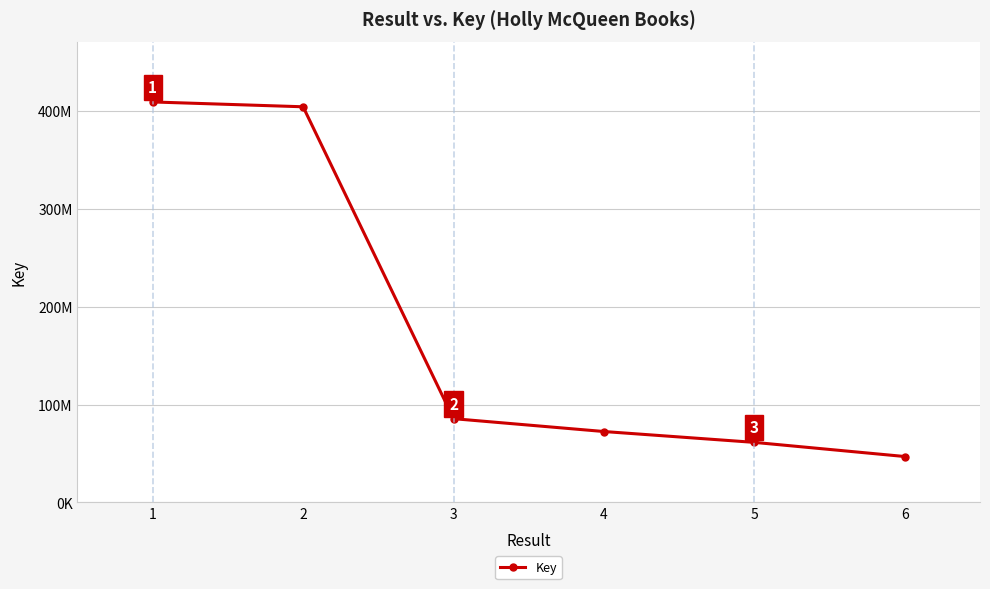

What is the difference between the values at 5 and 6?

14459902